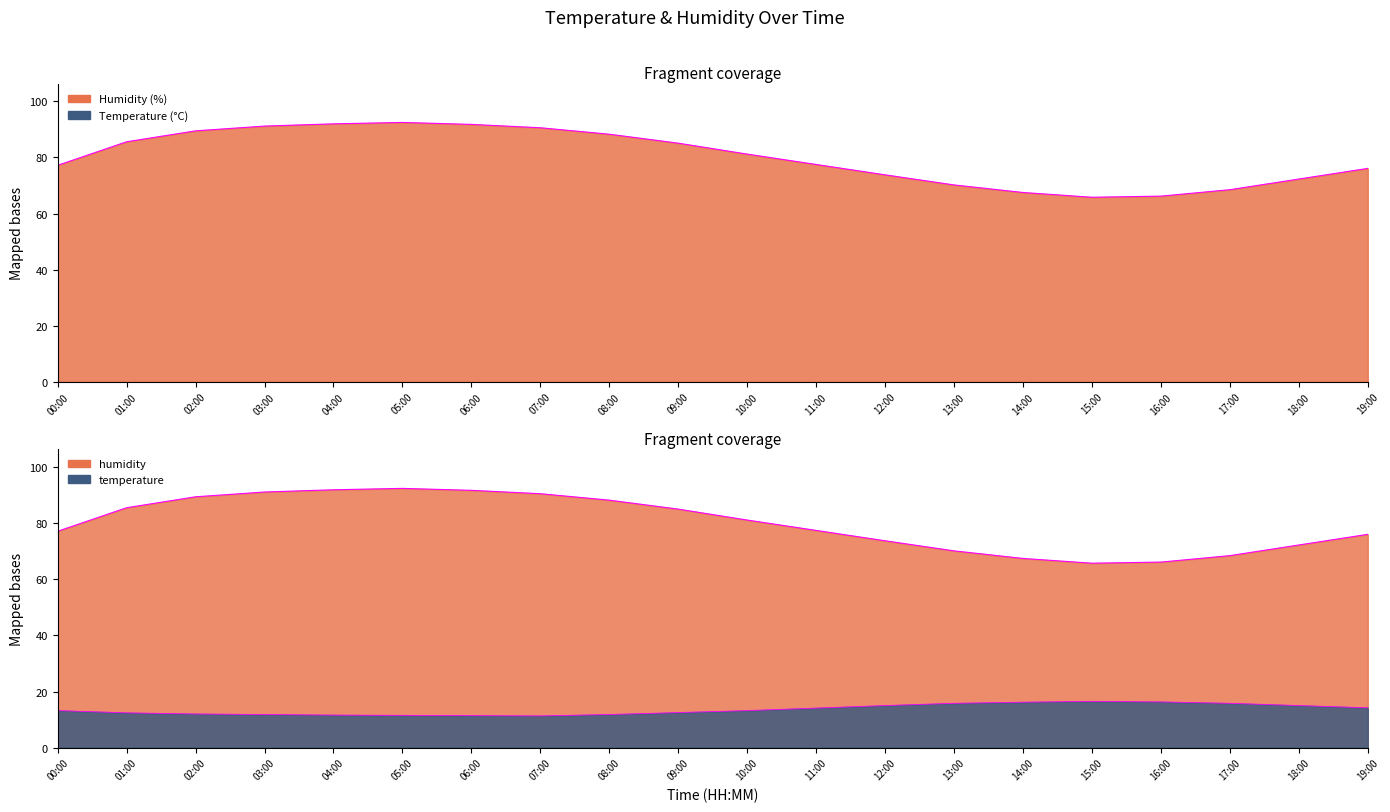

What is the maximum value for temperature?

16.5